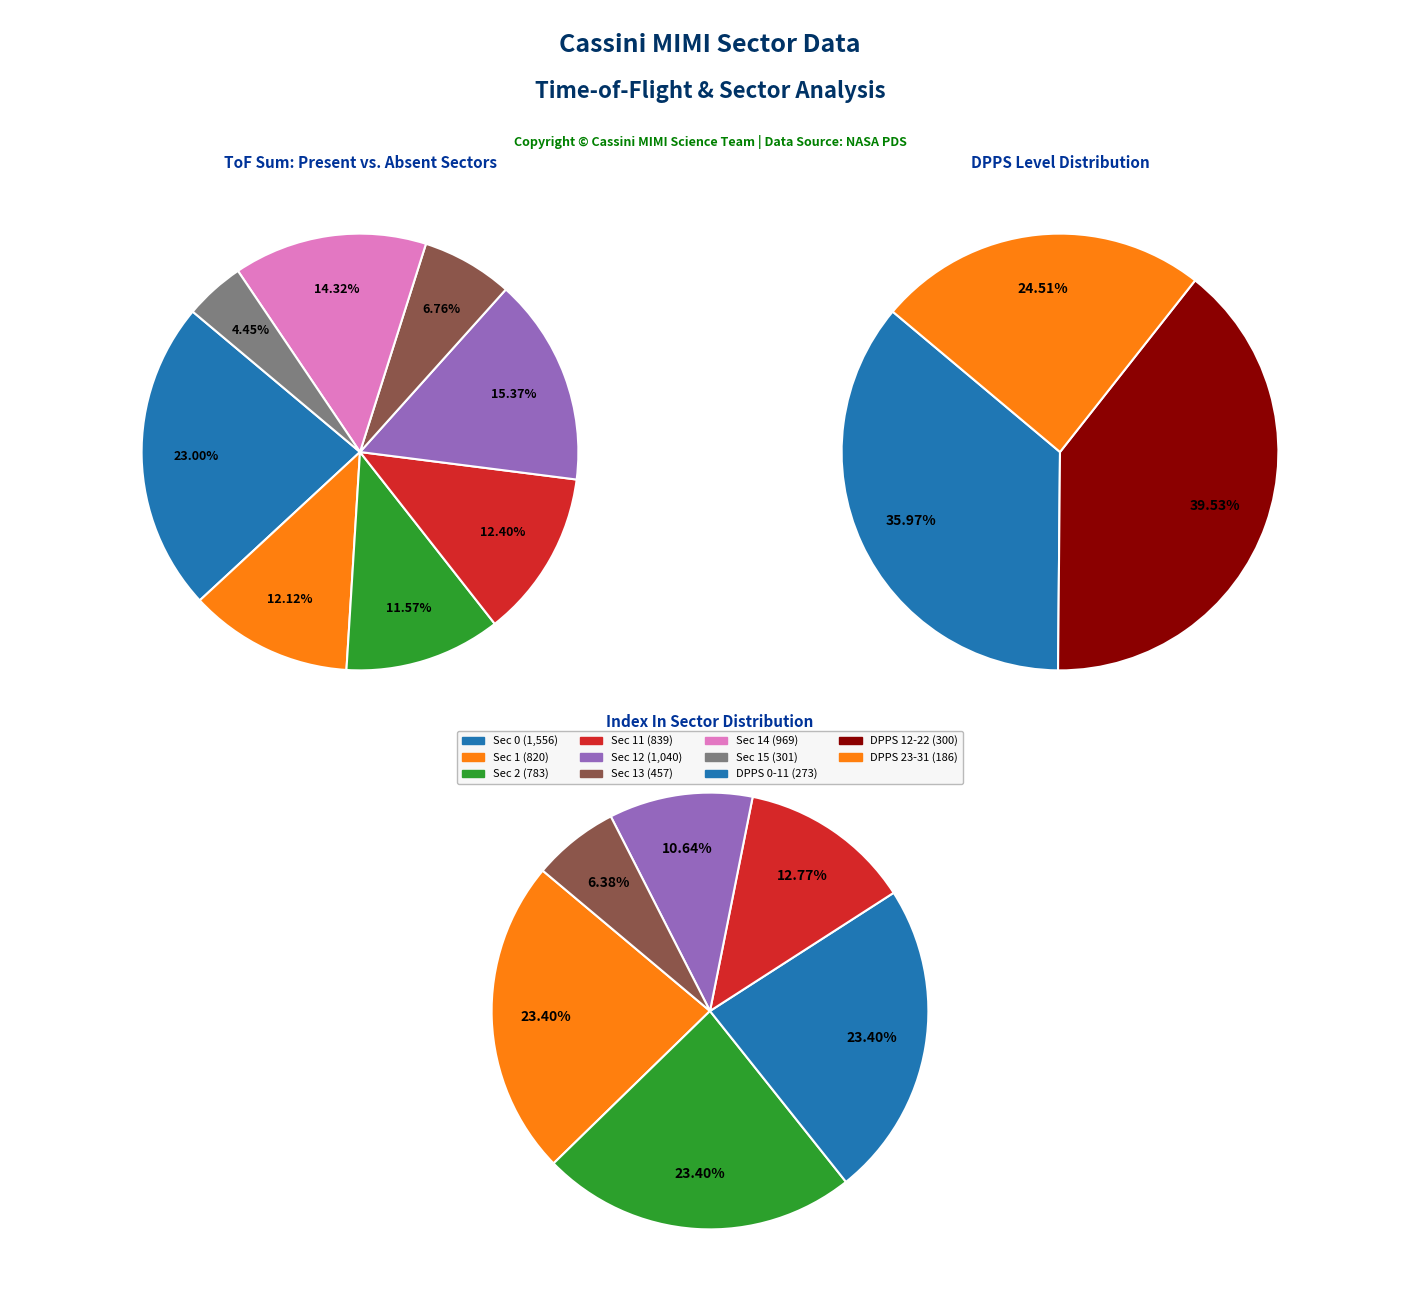

Does Sector 1 represent more than half of the total?

No